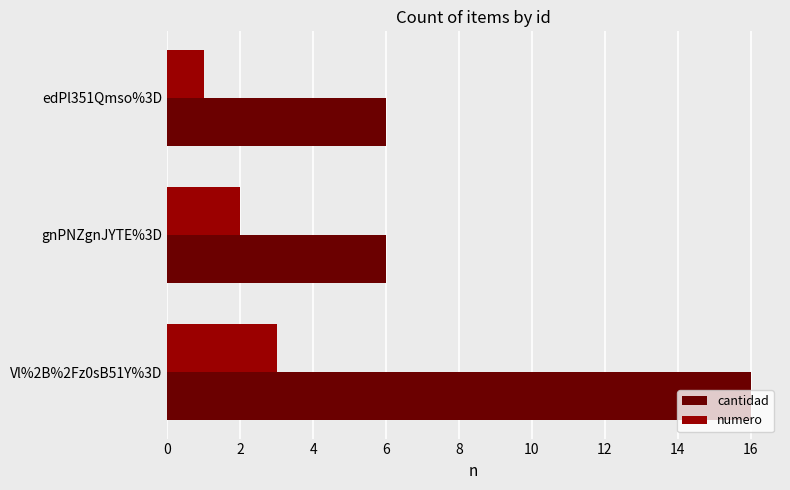

Which category has the highest value across all series?

Vl%2B%2Fz0sB51Y%3D